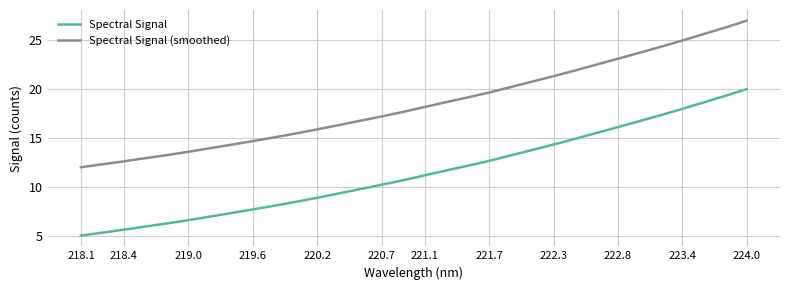

Which series has the largest total across all categories?

Spectral Signal (smoothed)